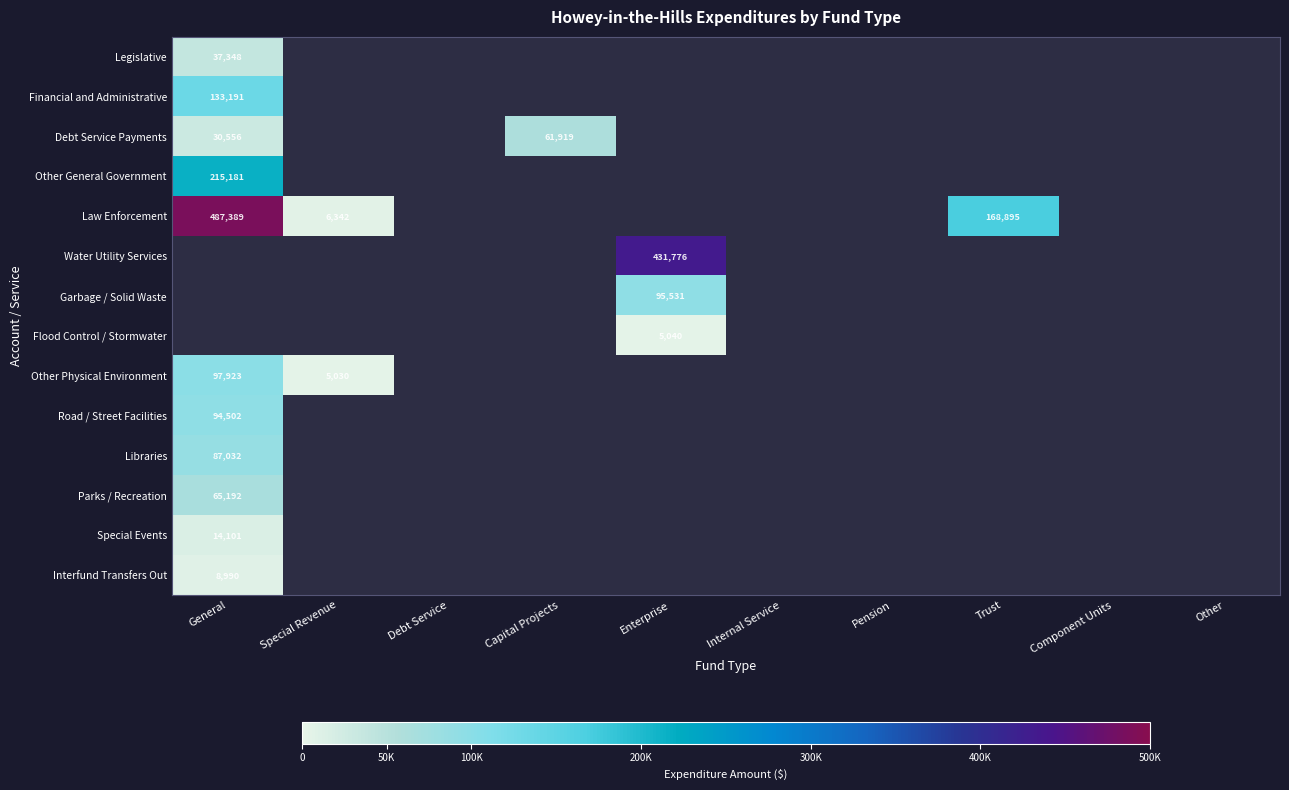

What is the maximum value shown in the chart?

487389.0